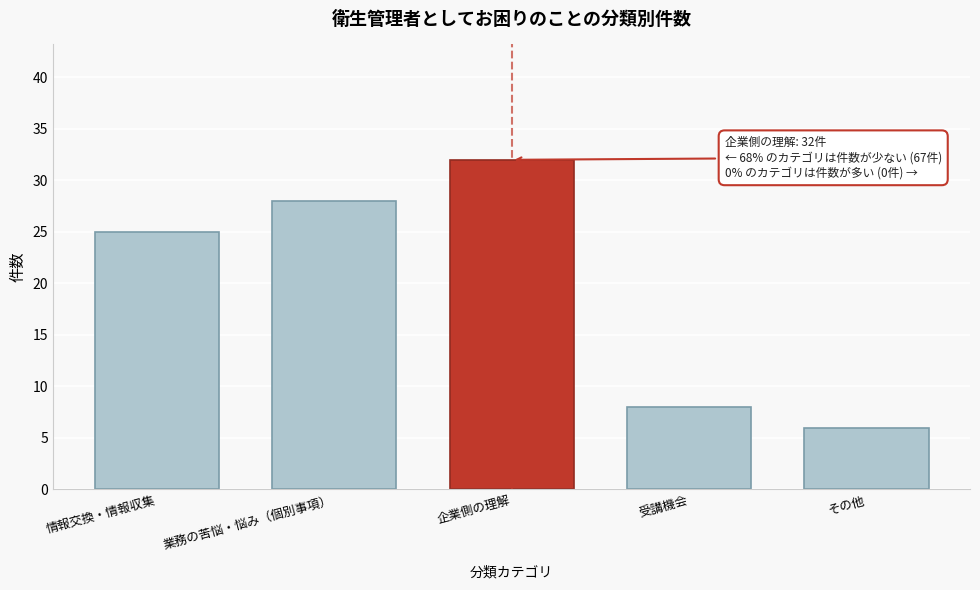

Reading left to right, what are all the values shown in this chart?

情報交換・情報収集=25	業務の苦悩・悩み（個別事項）=28	企業側の理解=32	受講機会=8	その他=6